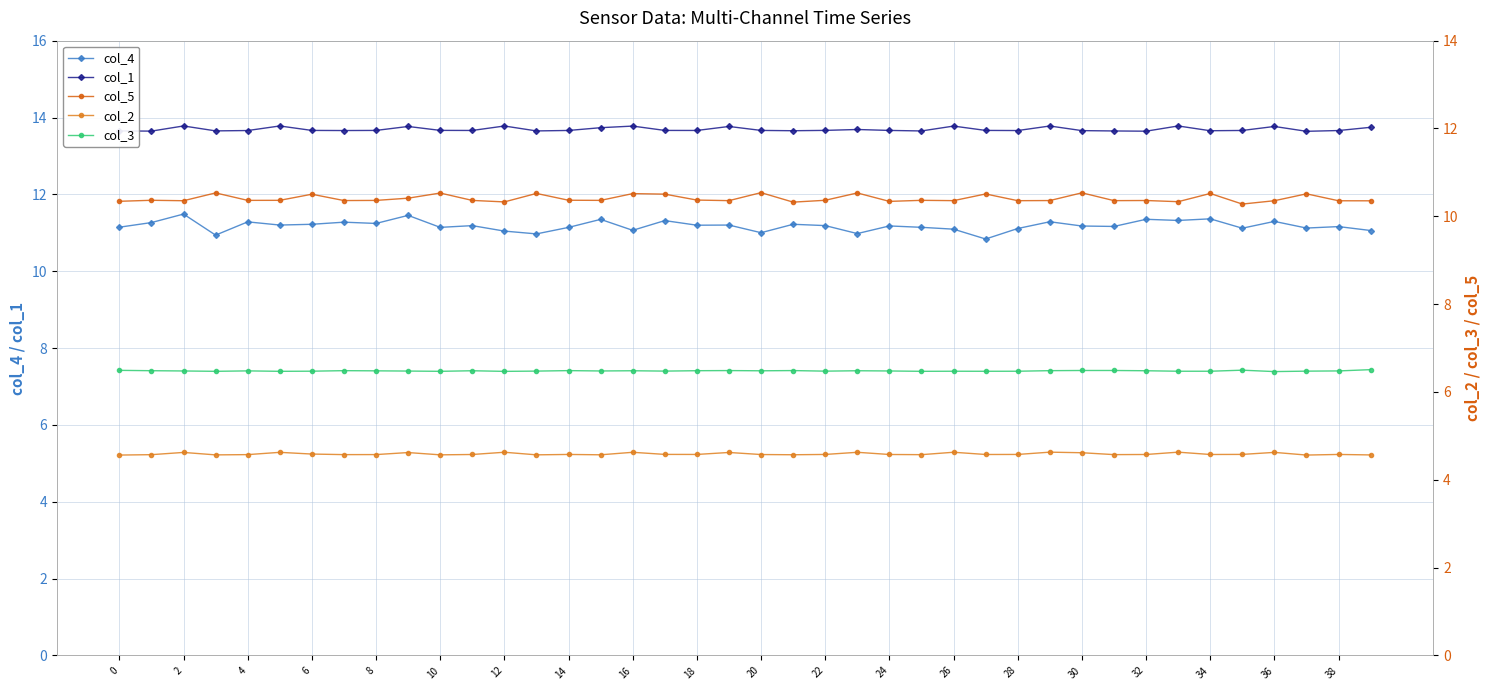

Is it true that col_4 equals 2.7 at 2?

False